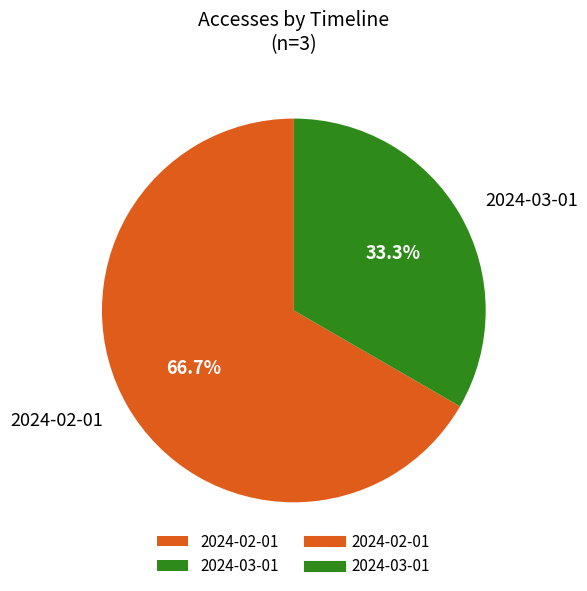

Which slice is the smallest?

2024-03-01